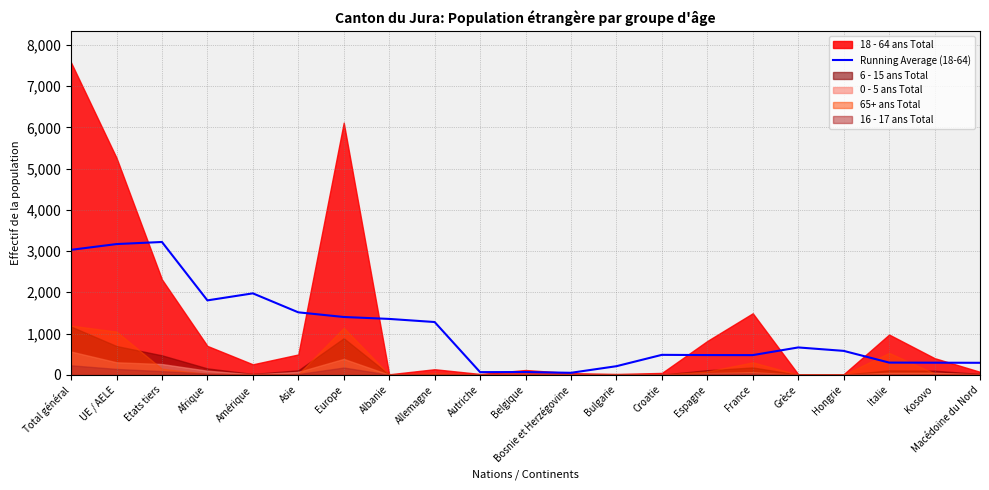

Where is the first local minimum?

Afrique